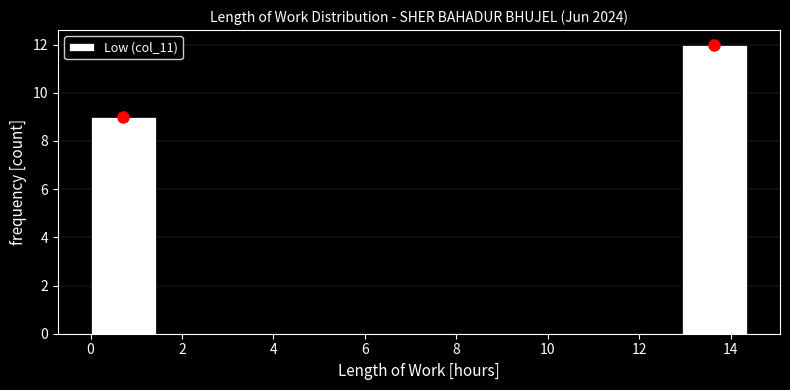

Reading left to right, transcribe this chart: for each bar, give the range it covers on the x-axis and its height. Neither the bar edges nor the heights are printed on the chart, so give them approximately, as read against the axes.

0.0 to 1.4: 9
1.4 to 2.8: 0
2.8 to 4.4: 0
4.4 to 5.8: 0
5.8 to 7.2: 0
7.2 to 8.6: 0
8.6 to 10.0: 0
10.0 to 11.4: 0
11.4 to 13.0: 0
13.0 to 14.4: 12